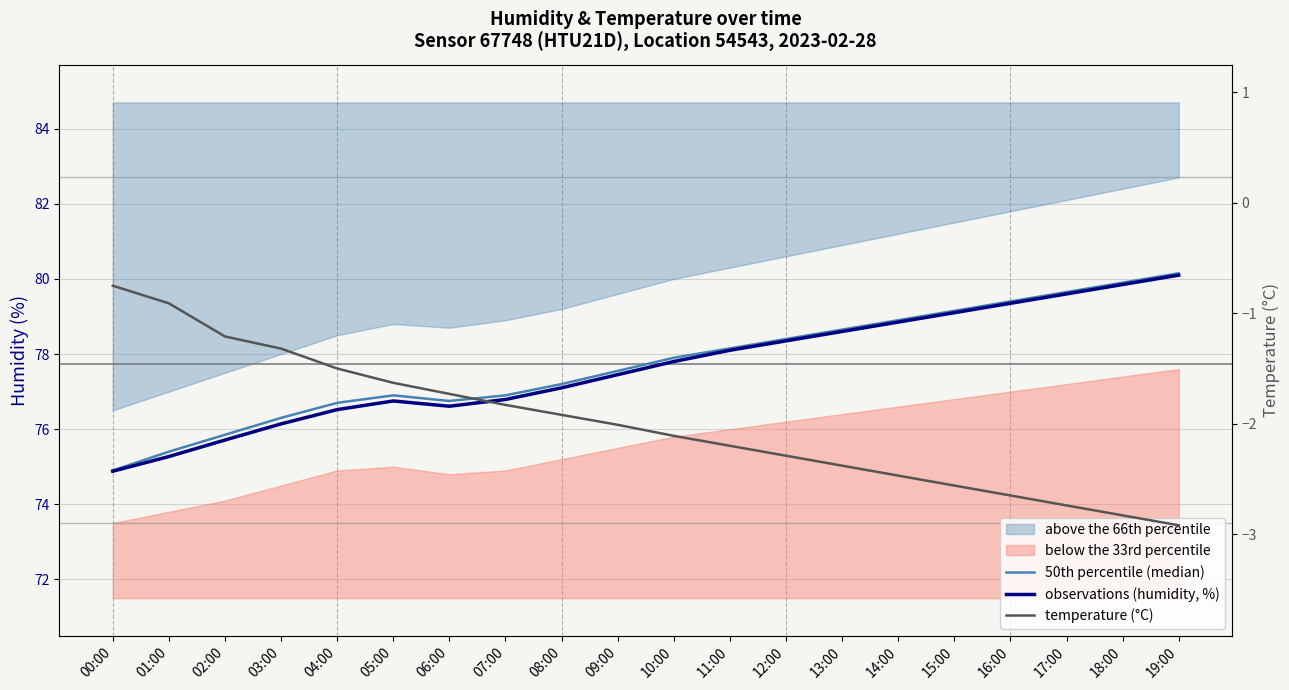

At 04:00, list the series in order from largest to smallest.

50th percentile (median), observations (humidity, %), temperature (°C)